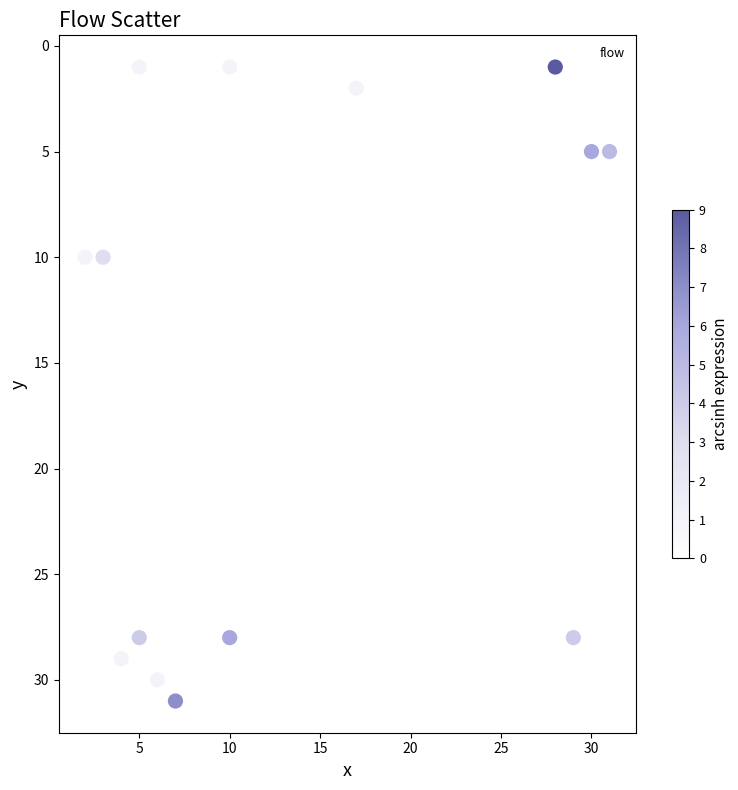

What is the range of X values (max minus min)?

29